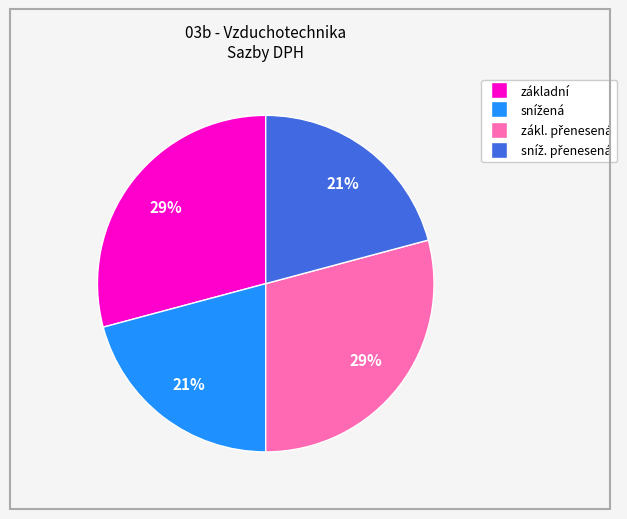

Count the number of slices in the pie.

4